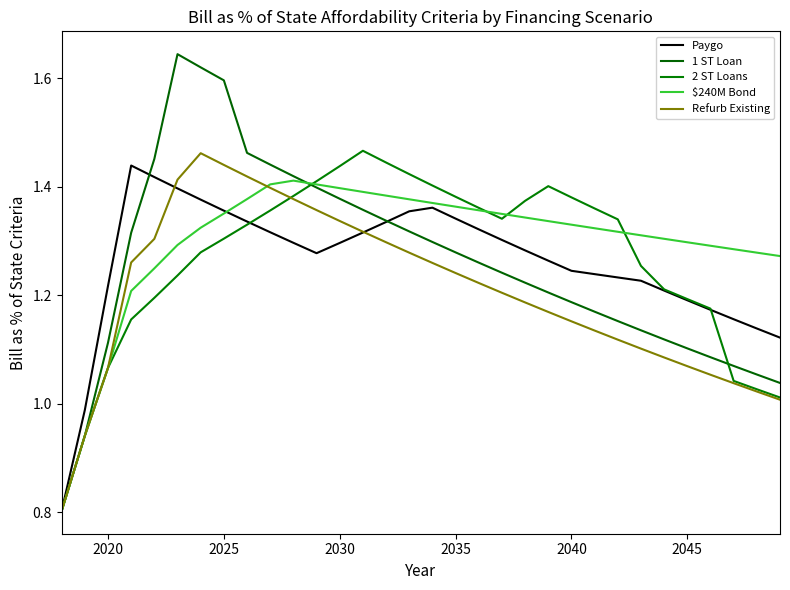

Count the number of categories in the chart.

32